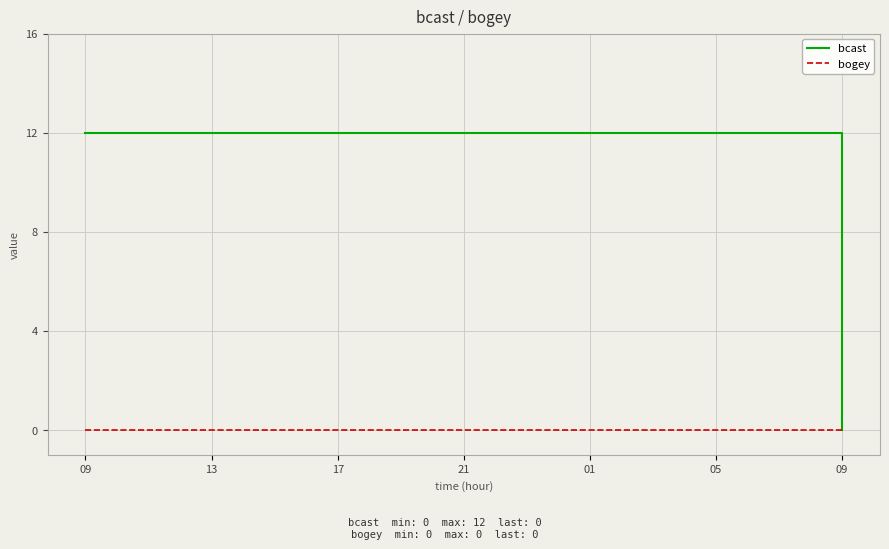

At how many categories does at least one series exceed 2?

24